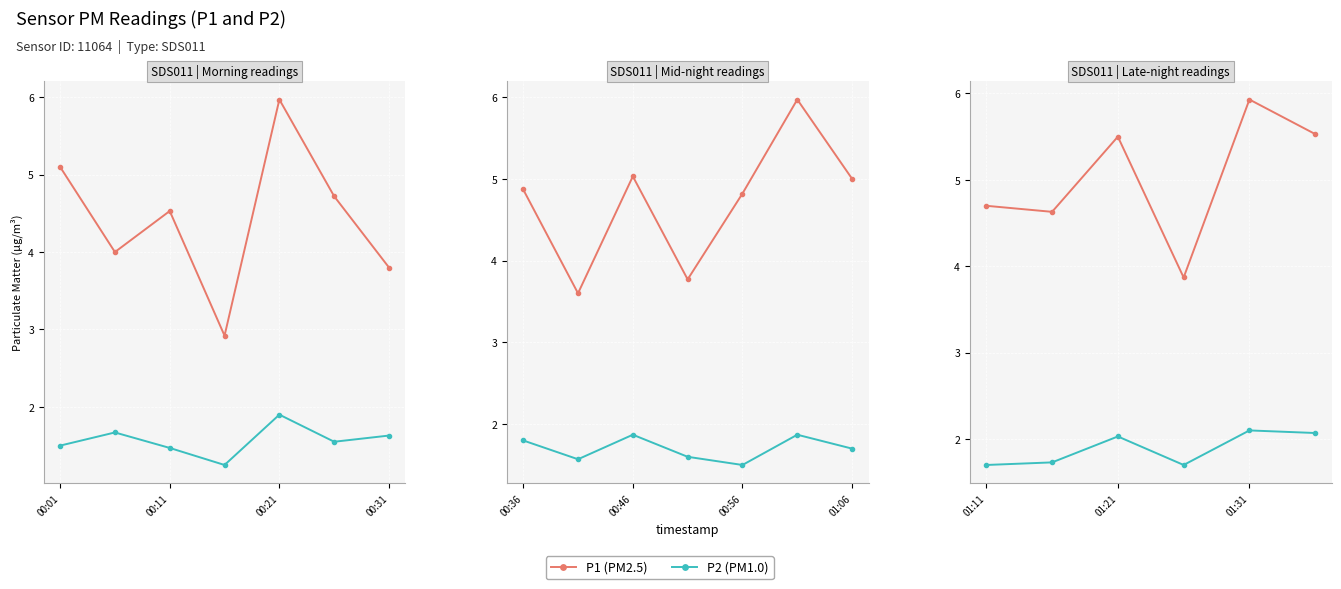

True or false: P1 (PM2.5) has more than 1 points higher than both neighbors.

True